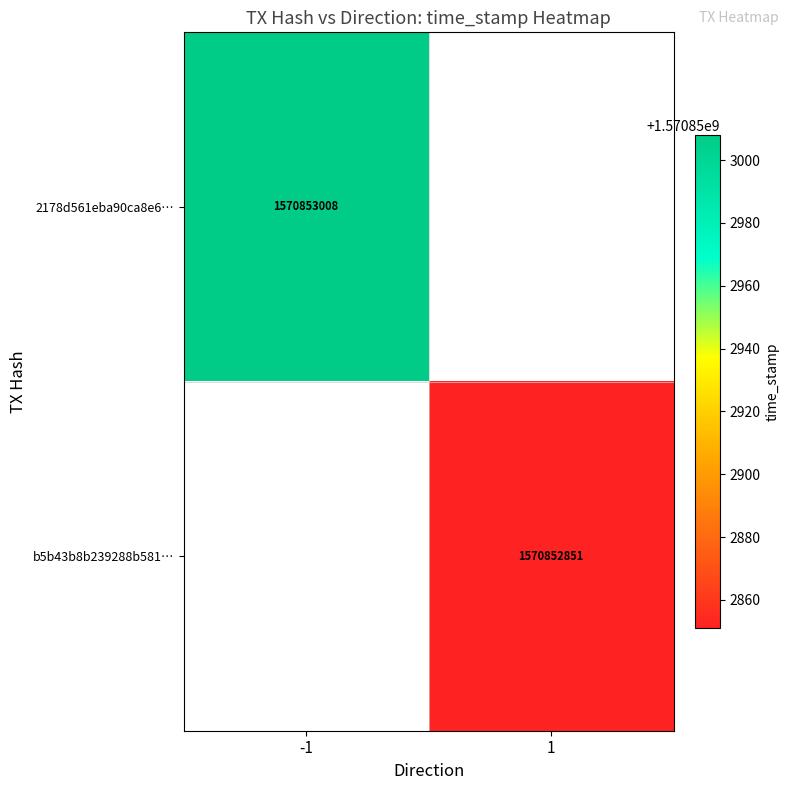

Which series has the largest range (max minus min)?

2178d561eba90ca8e6d63b506895706aad420da...